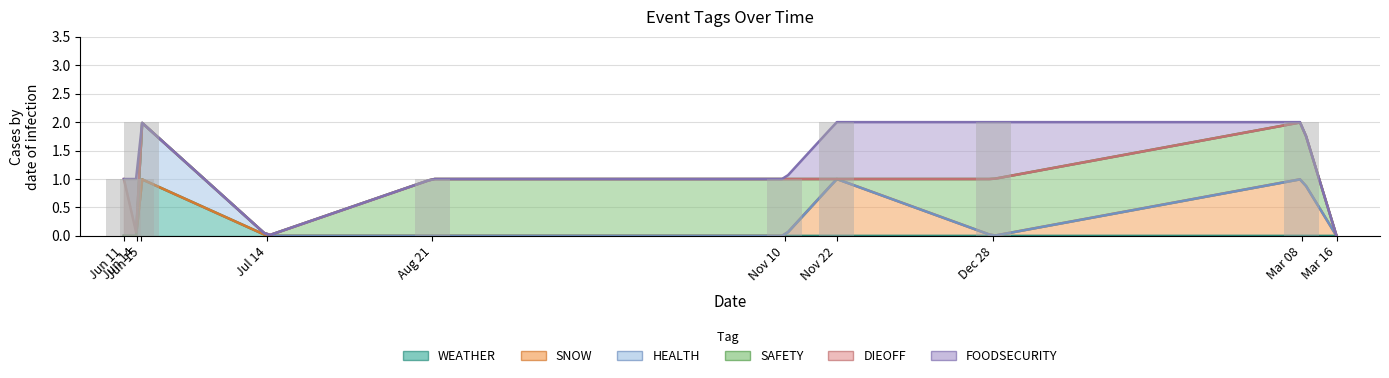

What is the sum of all values?

12